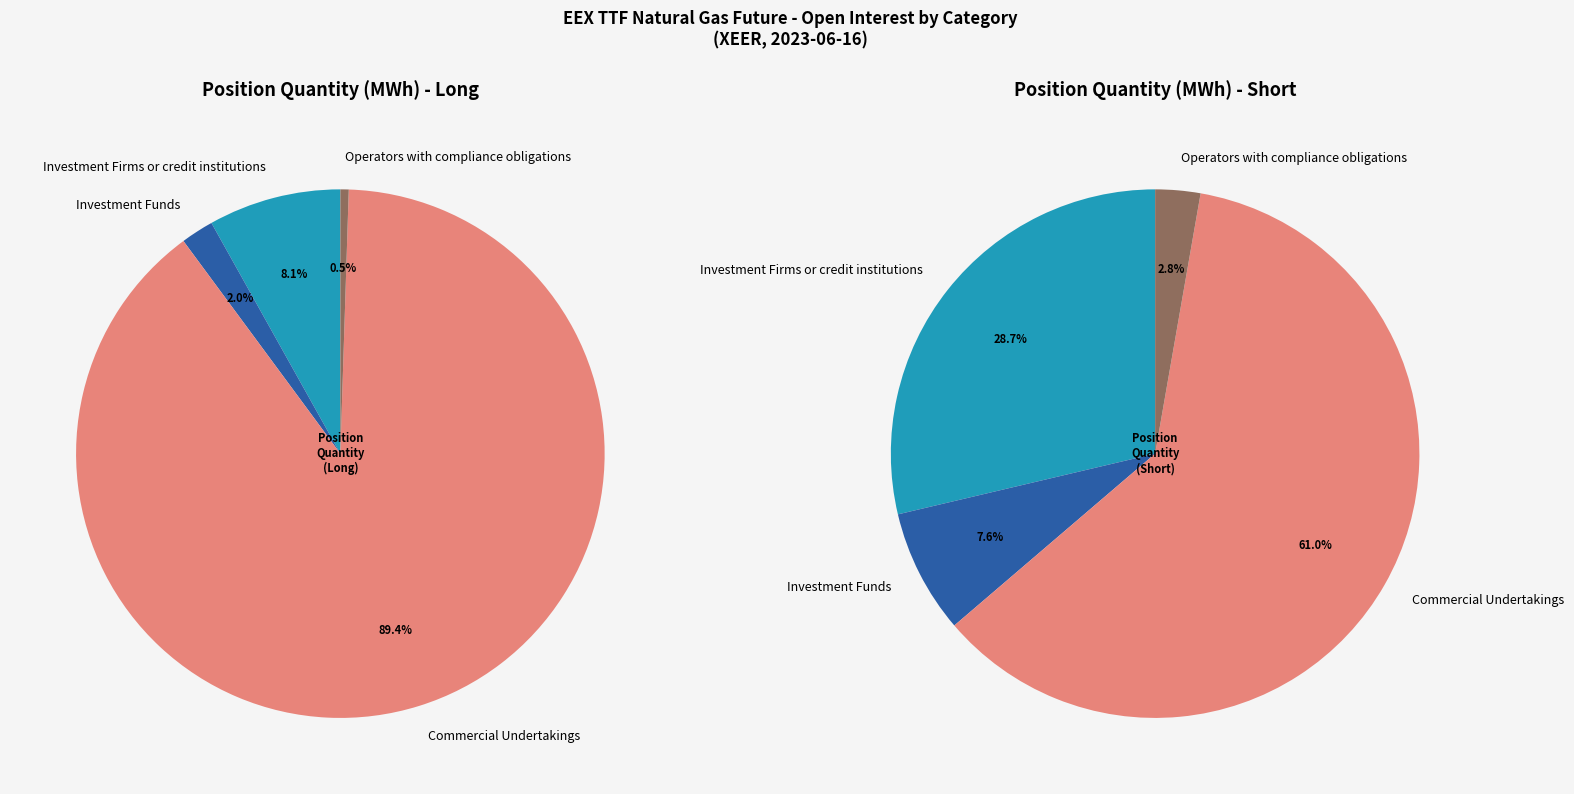

The Operators with compliance obligations slice represents 1% of the pie. True or false?

True